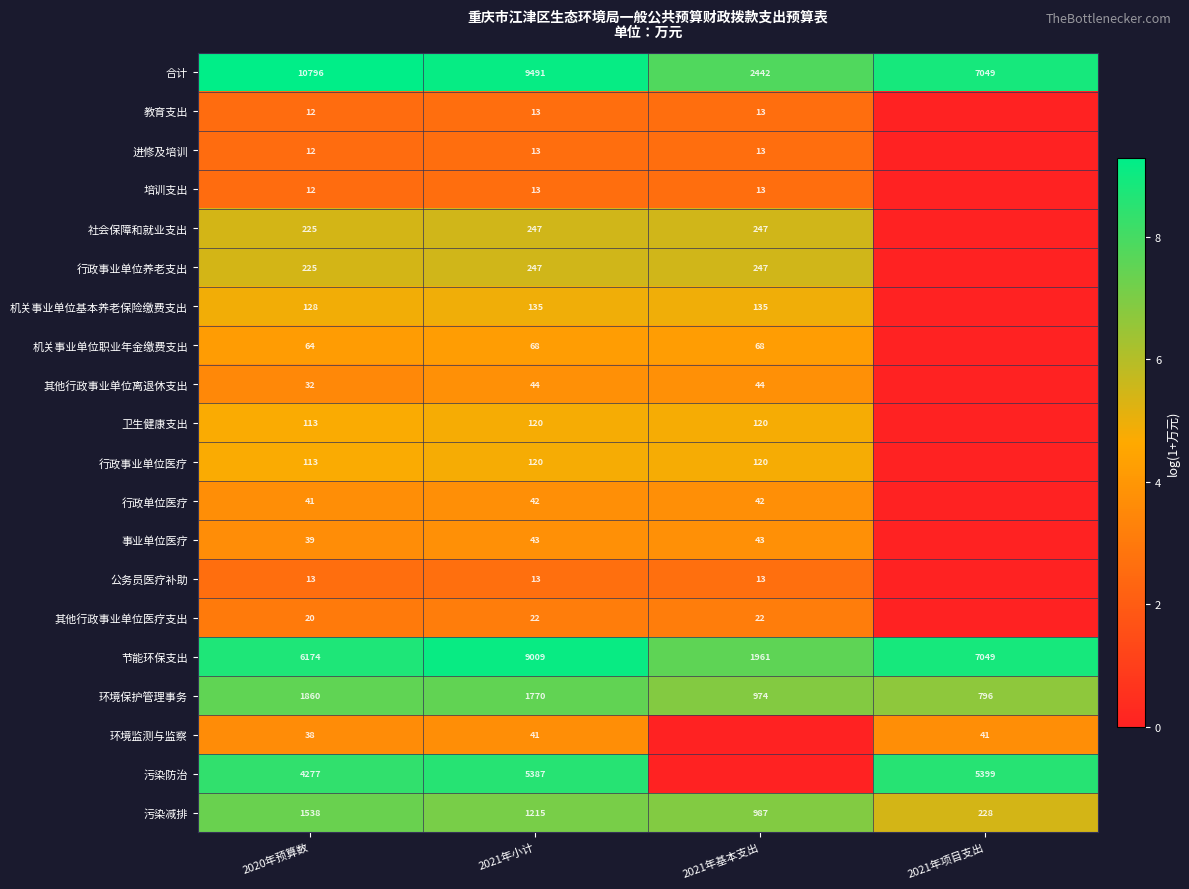

What is the difference between the second highest and minimum values in the 节能环保支出 series?

5088